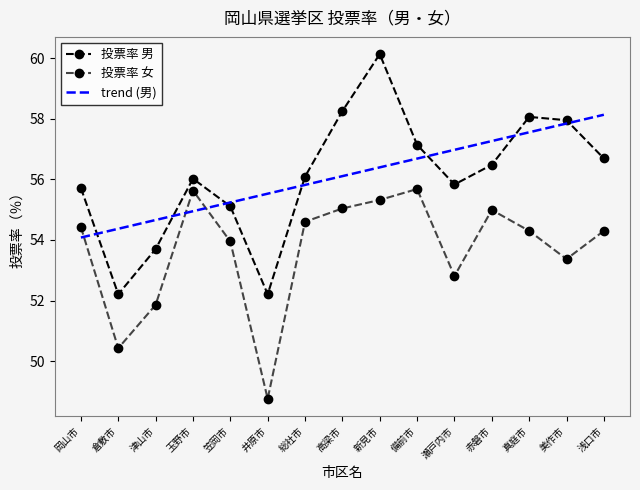

What is the total value across all series at 備前市?

169.5